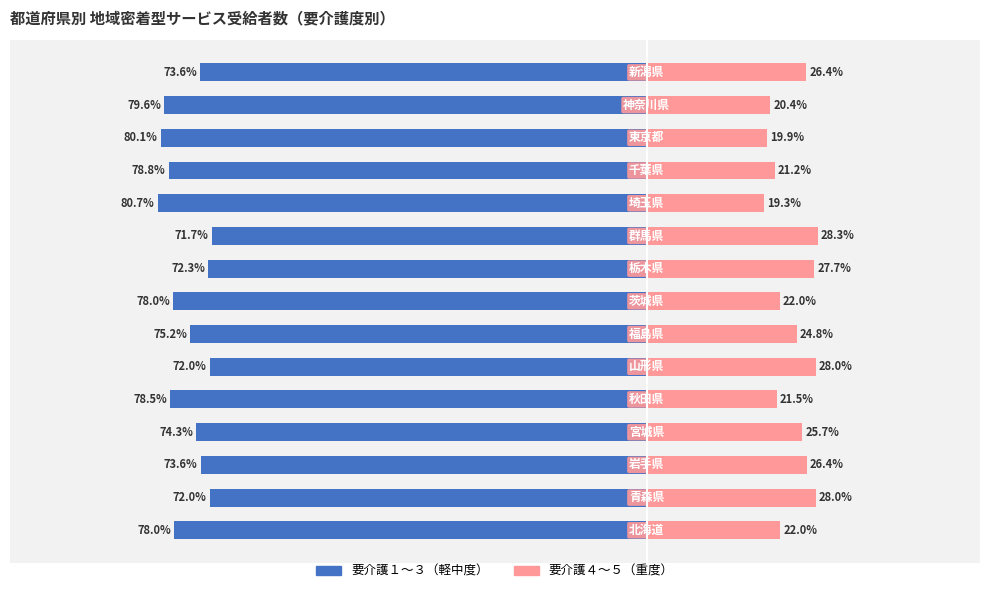

Reading right to left, what are all the values shown in this chart?

要介護１〜３（軽中度）: 14=-73.6	13=-79.6	12=-80.1	11=-78.8	10=-80.7	9=-71.7	8=-72.3	7=-78.0	6=-75.2	5=-72.0	4=-78.5	3=-74.3	2=-73.6	1=-72.0	0=-78.0
要介護４〜５（重度）: 14=26.4	13=20.4	12=19.9	11=21.2	10=19.3	9=28.3	8=27.7	7=22.0	6=24.8	5=28.0	4=21.5	3=25.7	2=26.4	1=28.0	0=22.0